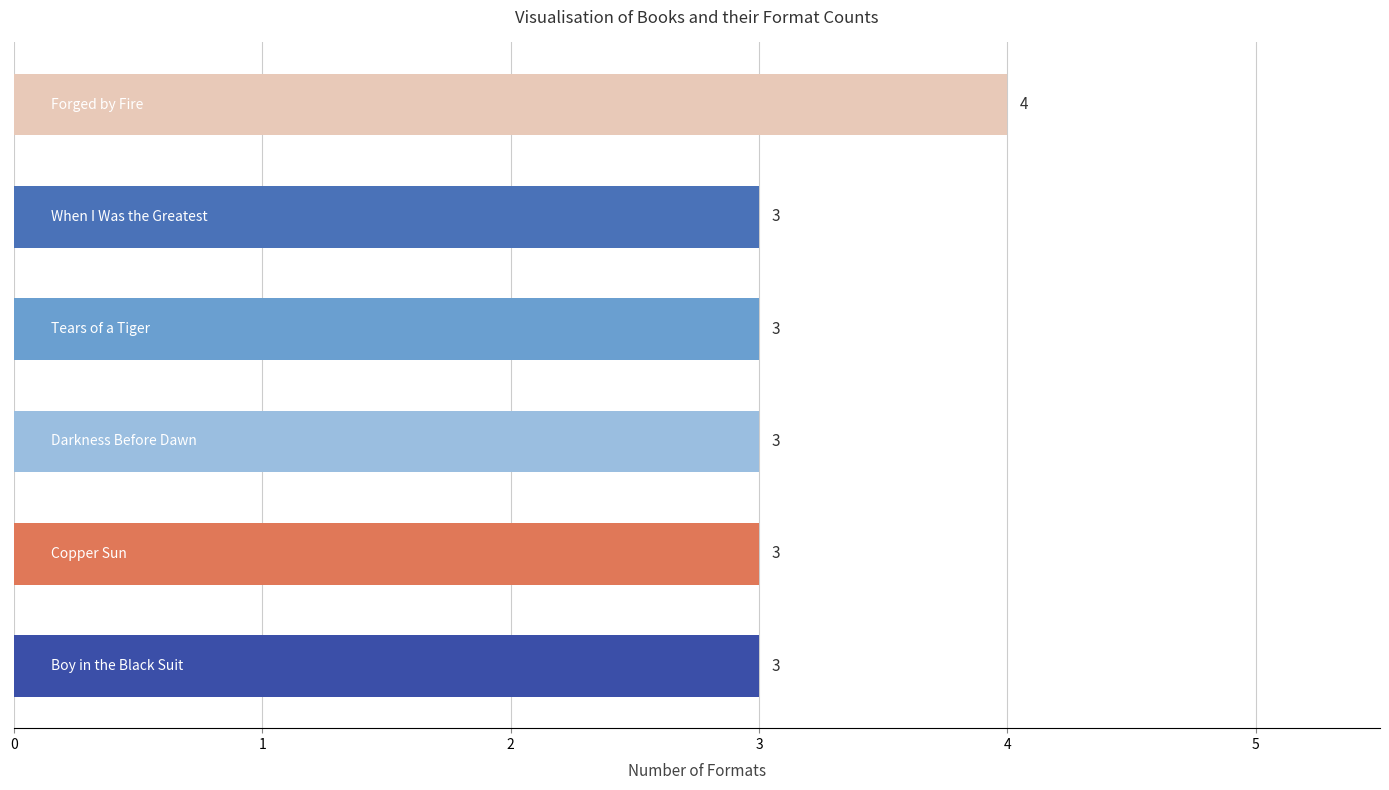

What is the average value?

3